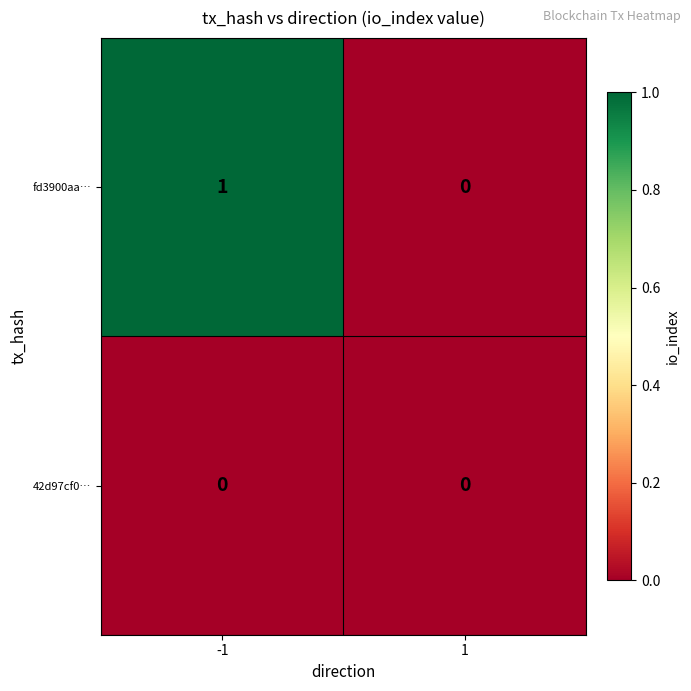

Reading left to right, what are all the values shown in this chart?

fd3900aa…: 1	0
42d97cf0…: 0	0